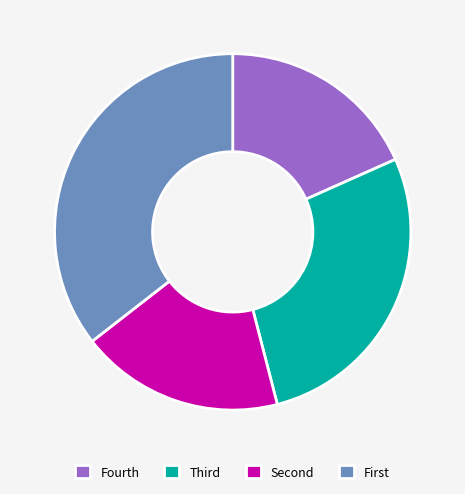

Is it true that Fourth is 18% of the pie?

True